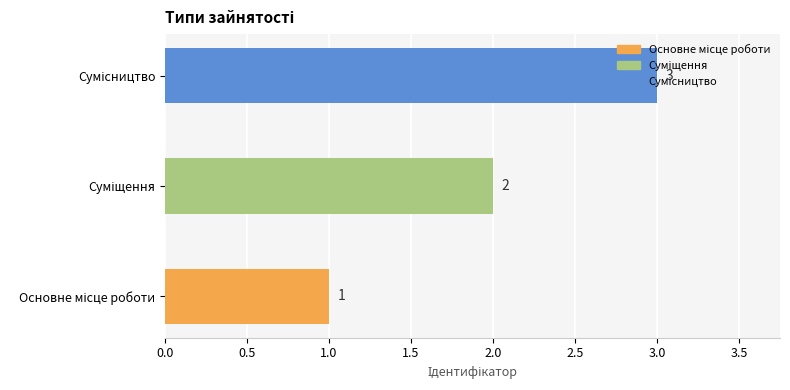

What is the maximum value shown in the chart?

3